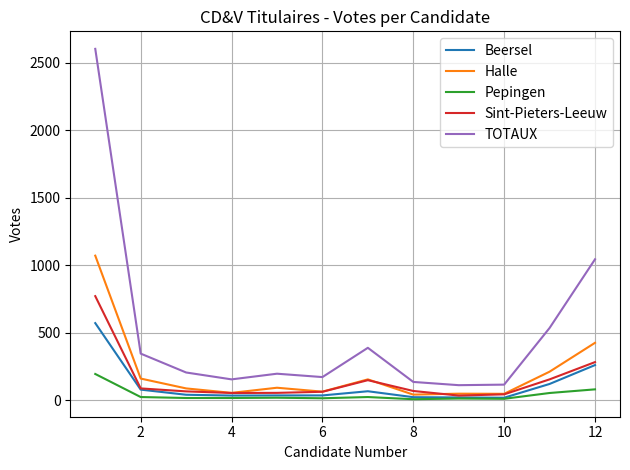

Rank the series by their maximum value, from highest to lowest.

TOTAUX, Halle, Sint-Pieters-Leeuw, Beersel, Pepingen